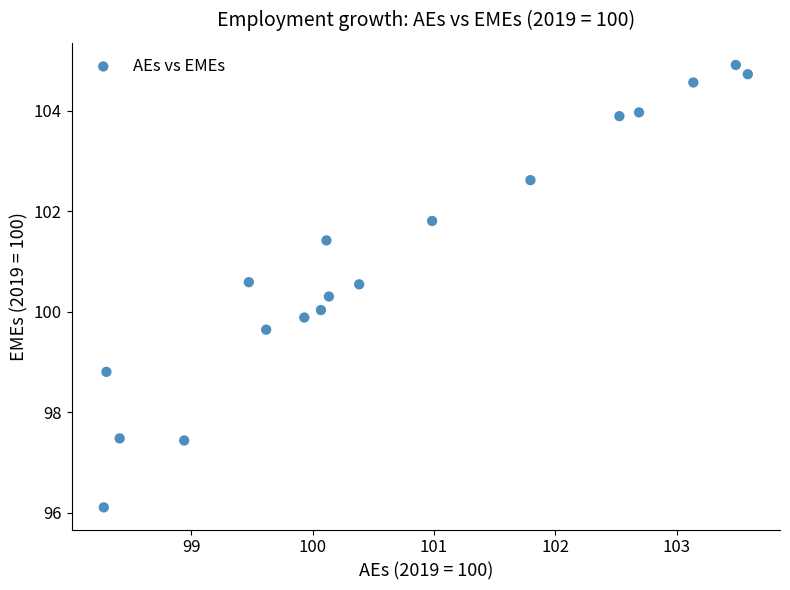

What is the range of Y values (max minus min)?

8.8